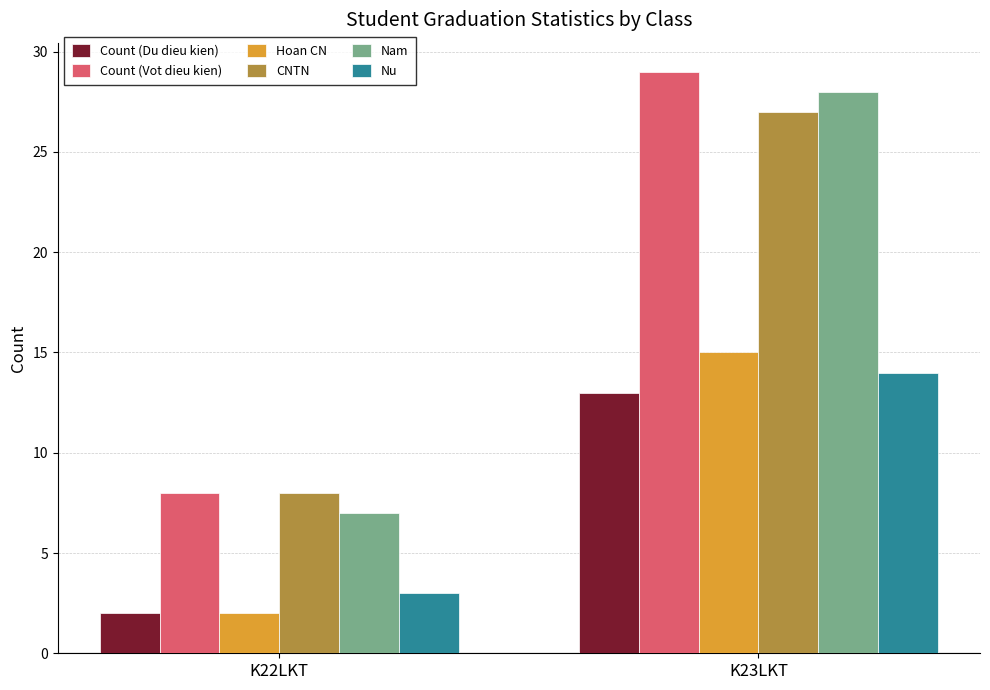

What is the highest value of the Hoan CN series?

15